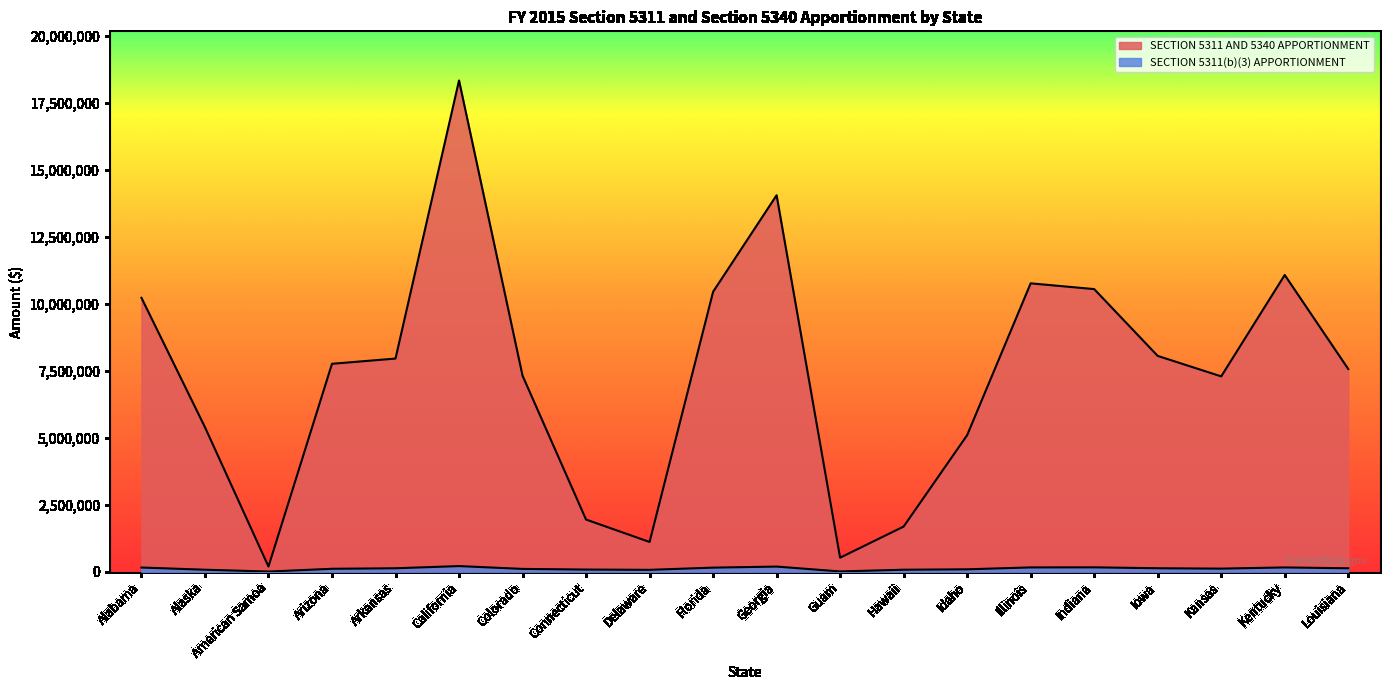

What is the label of the 19th point from the right?

Alaska